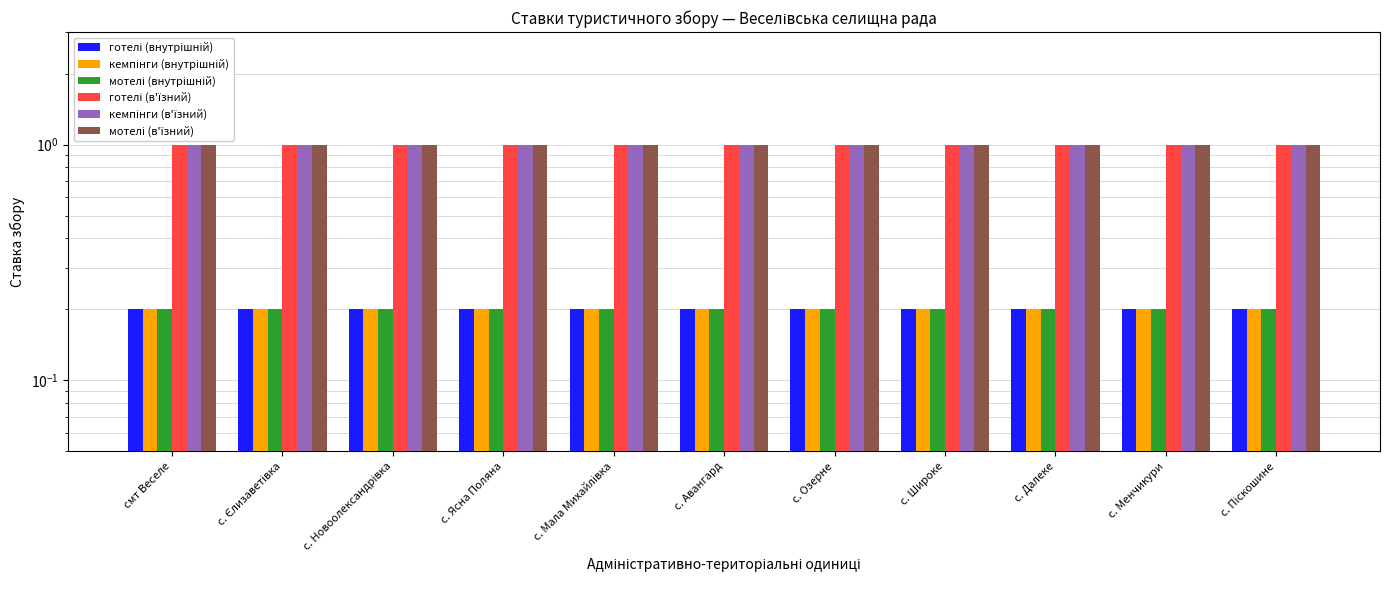

What is the minimum value for готелі (в'їзний)?

1.0